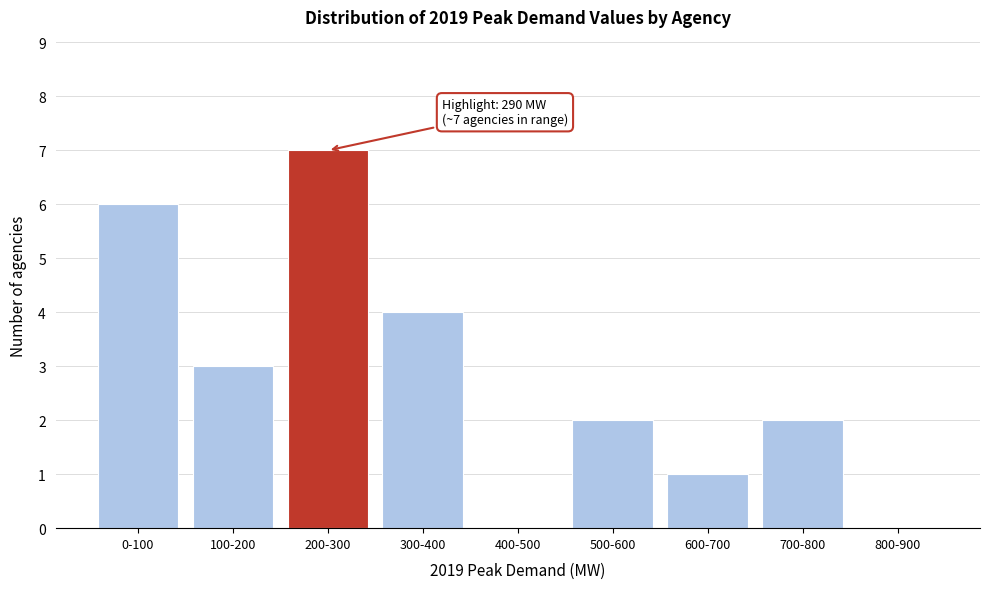

Reading left to right, what are all the values shown in this chart?

0-100=6	100-200=3	200-300=7	300-400=4	400-500=0	500-600=2	600-700=1	700-800=2	800-900=0